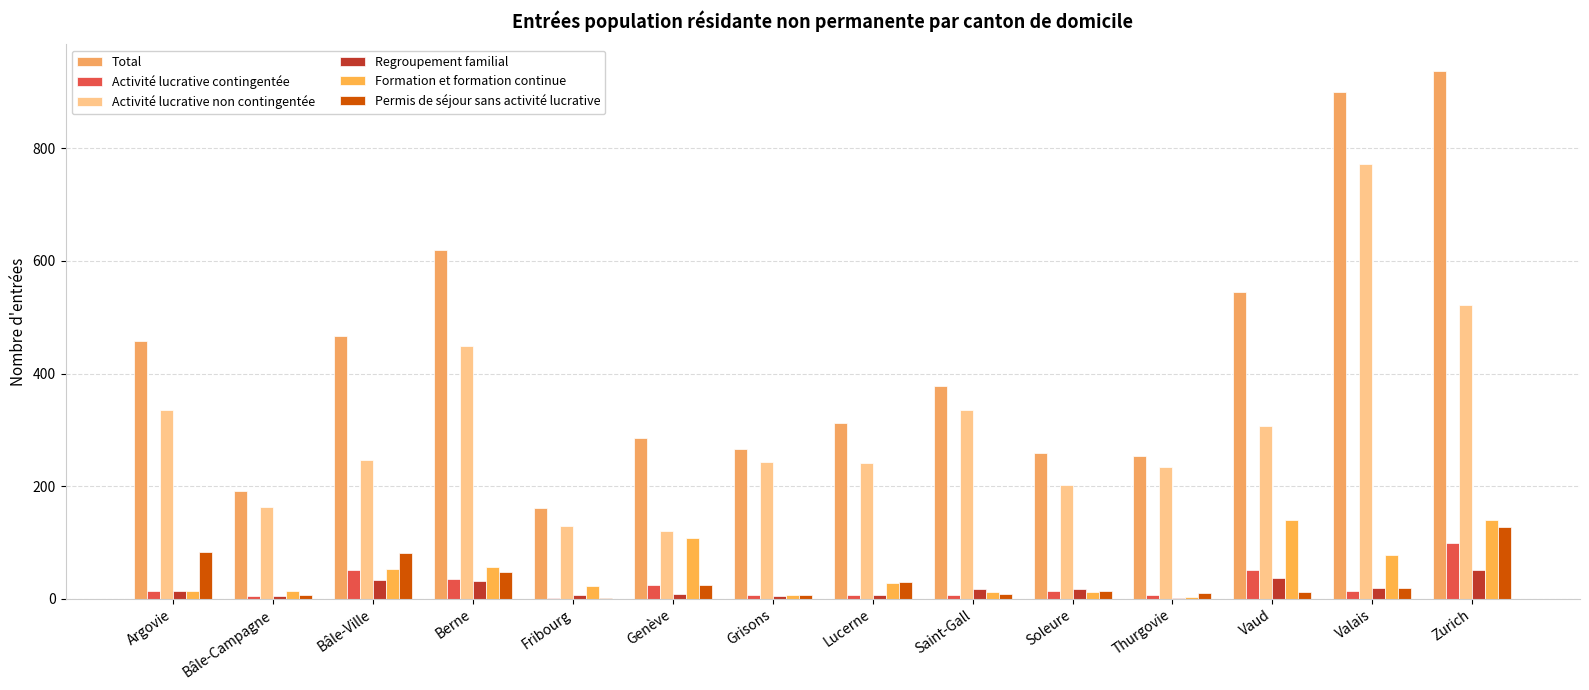

At which category is the sum across all series the highest?

Zurich